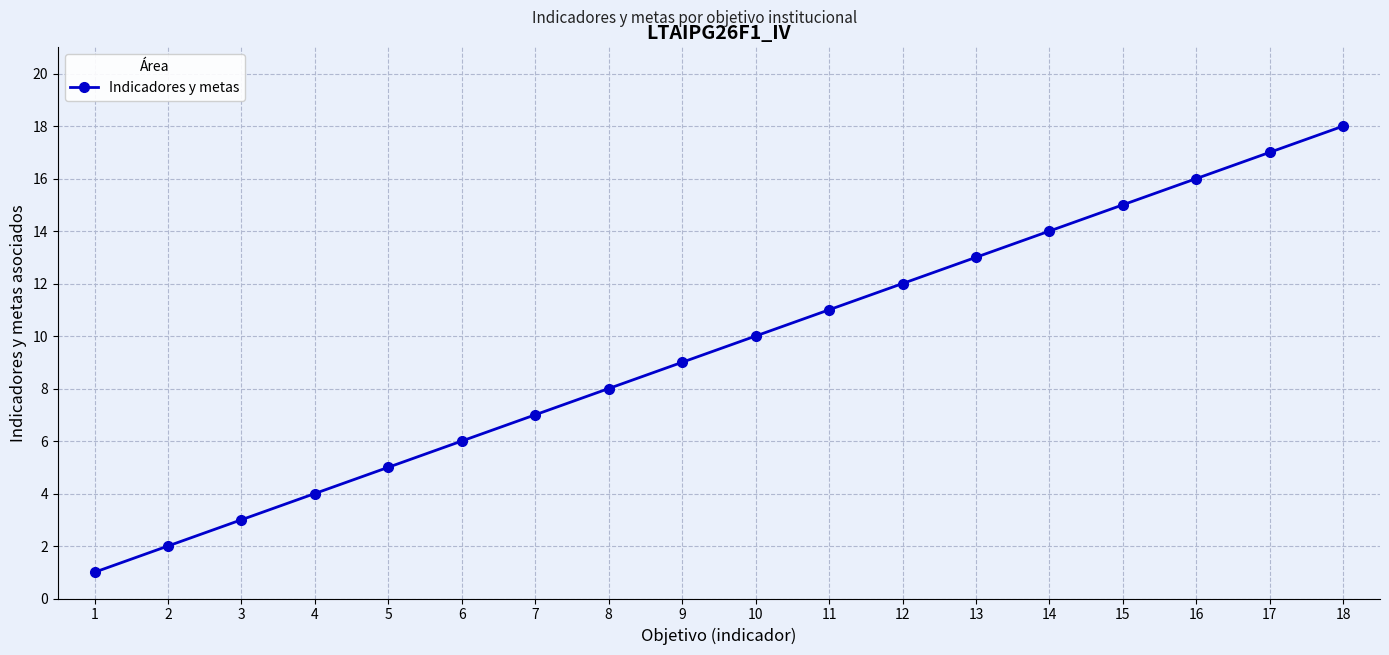

Rank the categories by value from highest to lowest.

18, 17, 16, 15, 14, 13, 12, 11, 10, 9, 8, 7, 6, 5, 4, 3, 2, 1